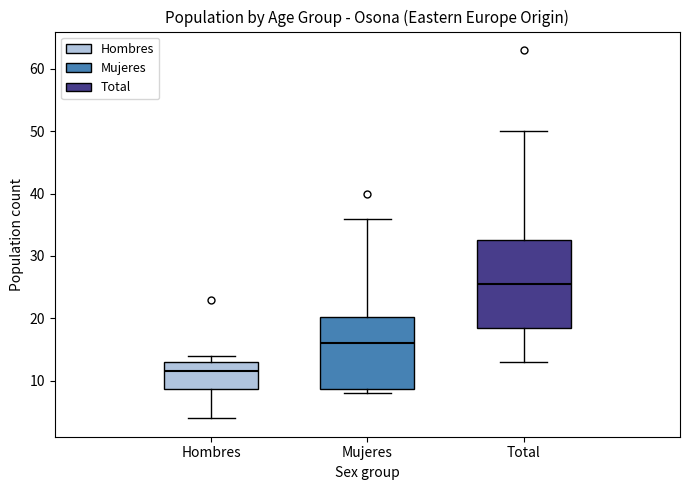

Comparing the boxes themselves (not the whiskers), which one is the tallest?

Total